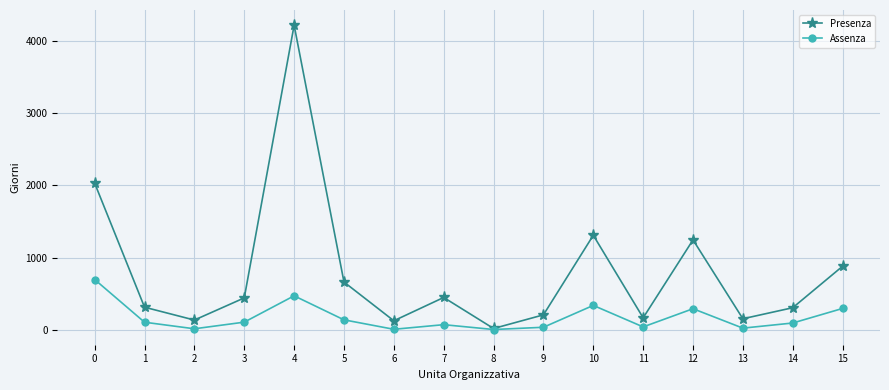

Between 0 and 9, which series saw the biggest shift?

Presenza